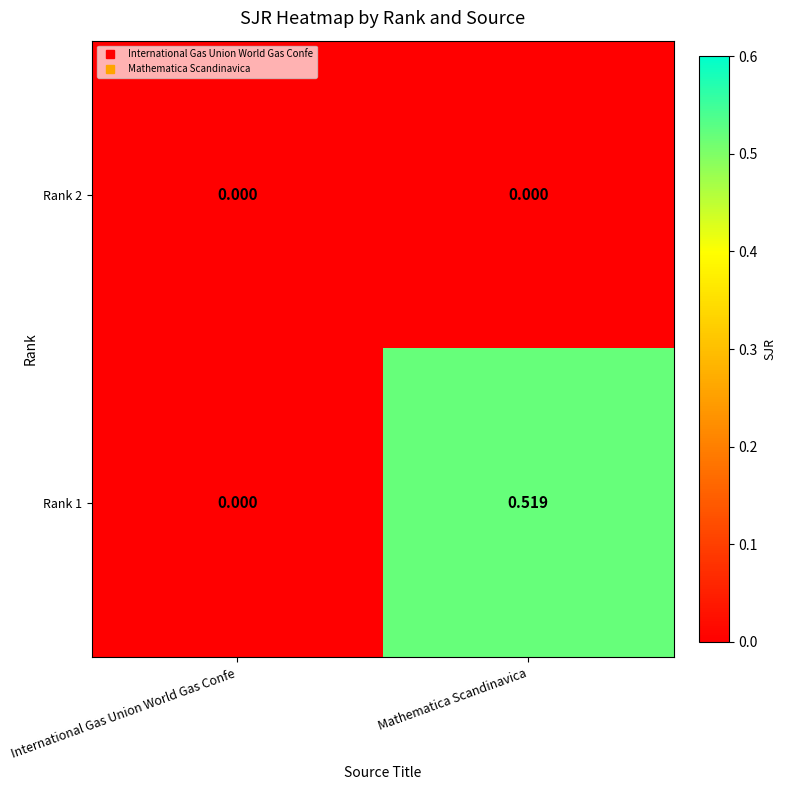

List the labels in order of Rank 1 value, smallest first.

International Gas Union World Gas Confe, Mathematica Scandinavica